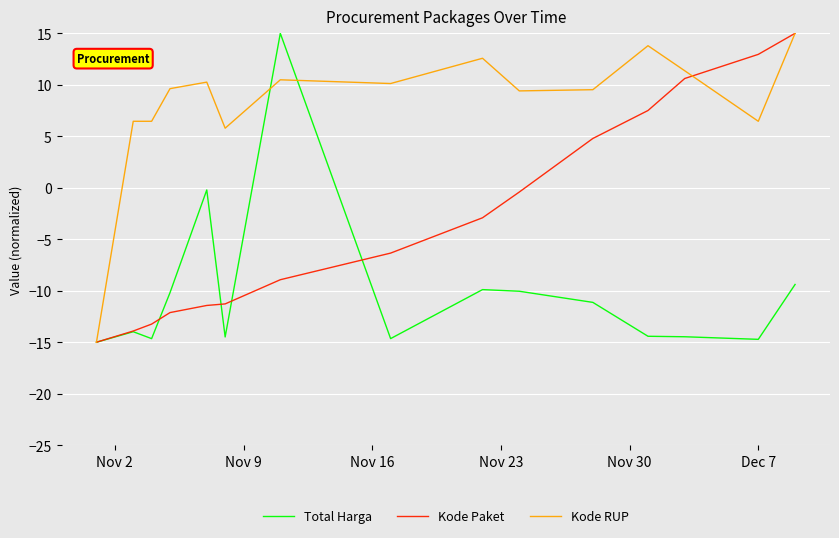

True or false: Total Harga and Kode Paket cross at least once.

True